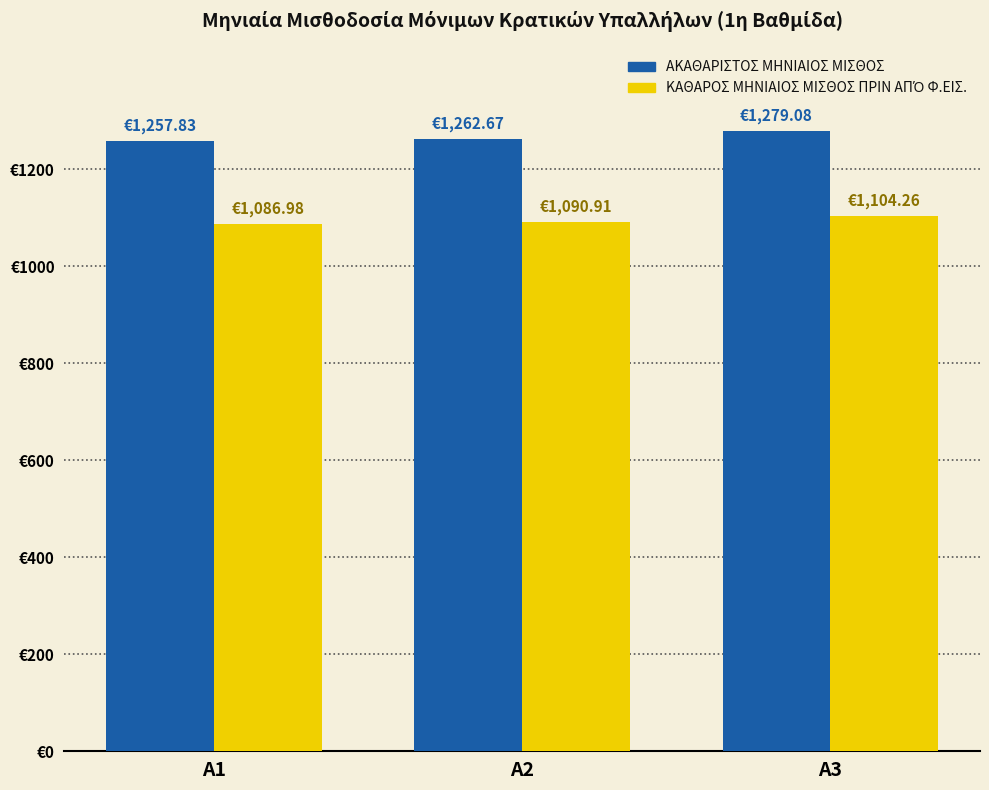

Are the bars grouped side by side (vs. stacked)?

Yes